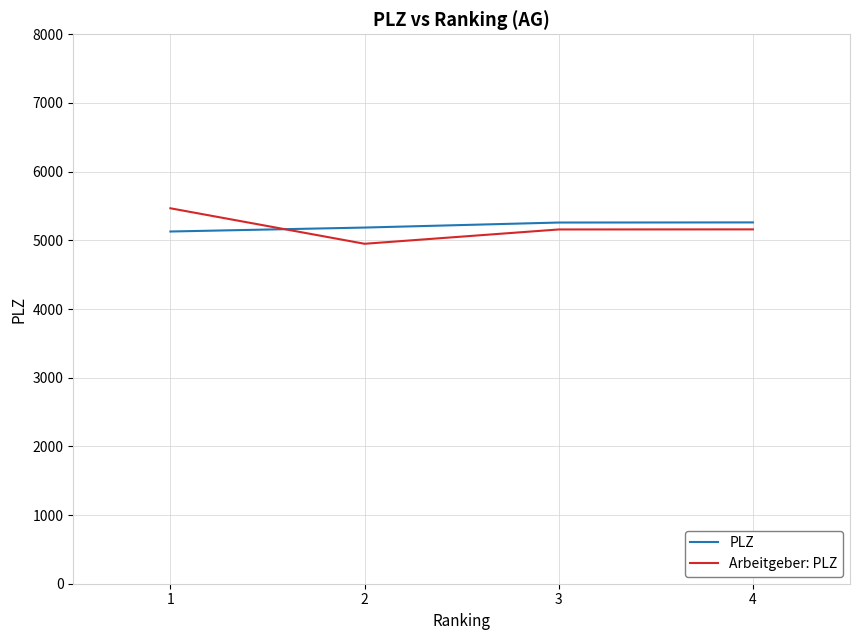

After their last crossing, which series has the higher values: PLZ or Arbeitgeber: PLZ?

PLZ